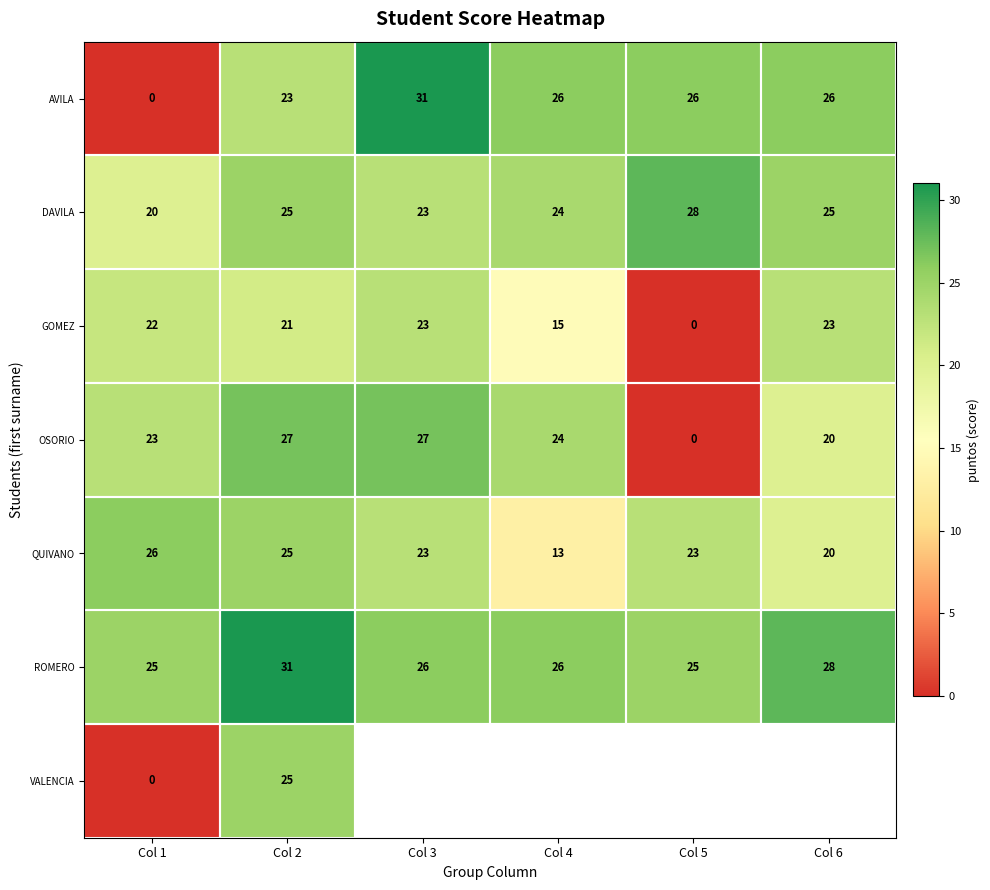

Read the ROMERO value at Col 5.

25